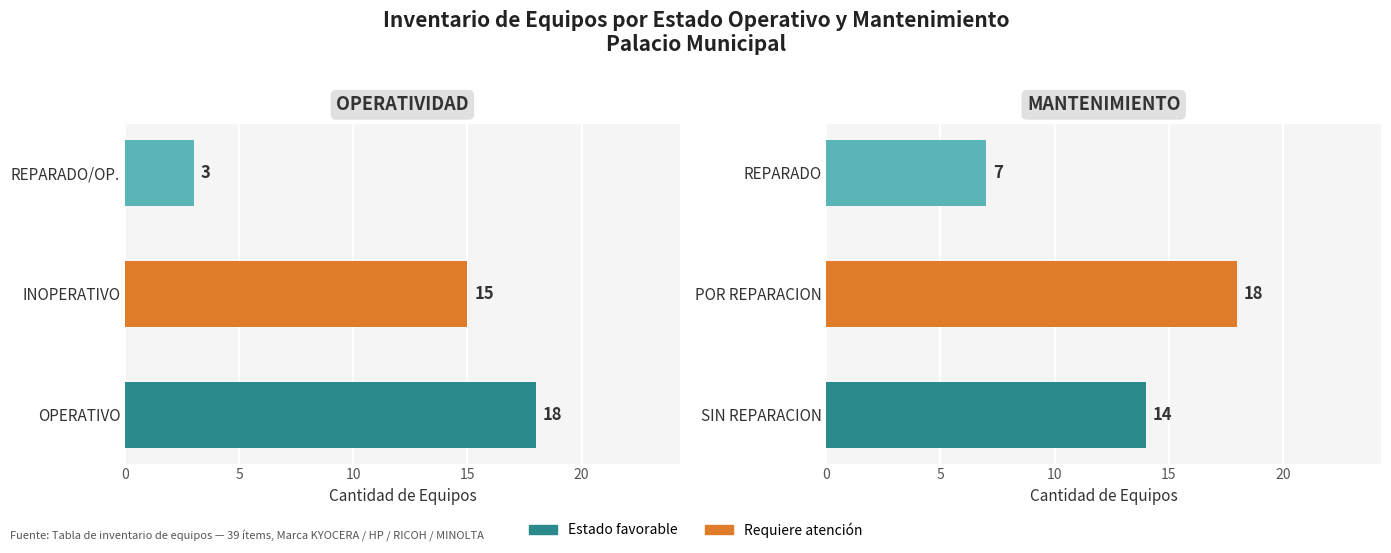

How many bars are there in total?

6